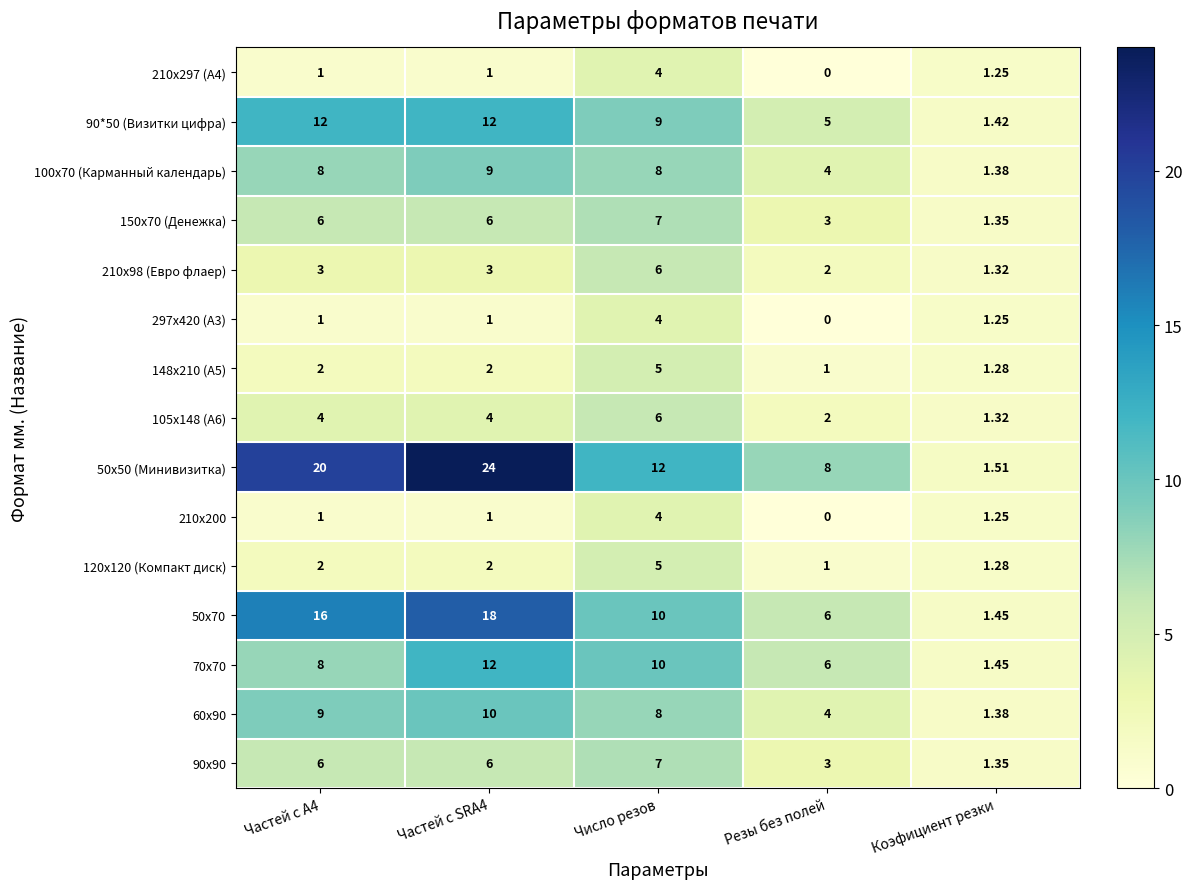

Where is 90*50 (Визитки цифра) nearest to the value 6?

Резы без полей